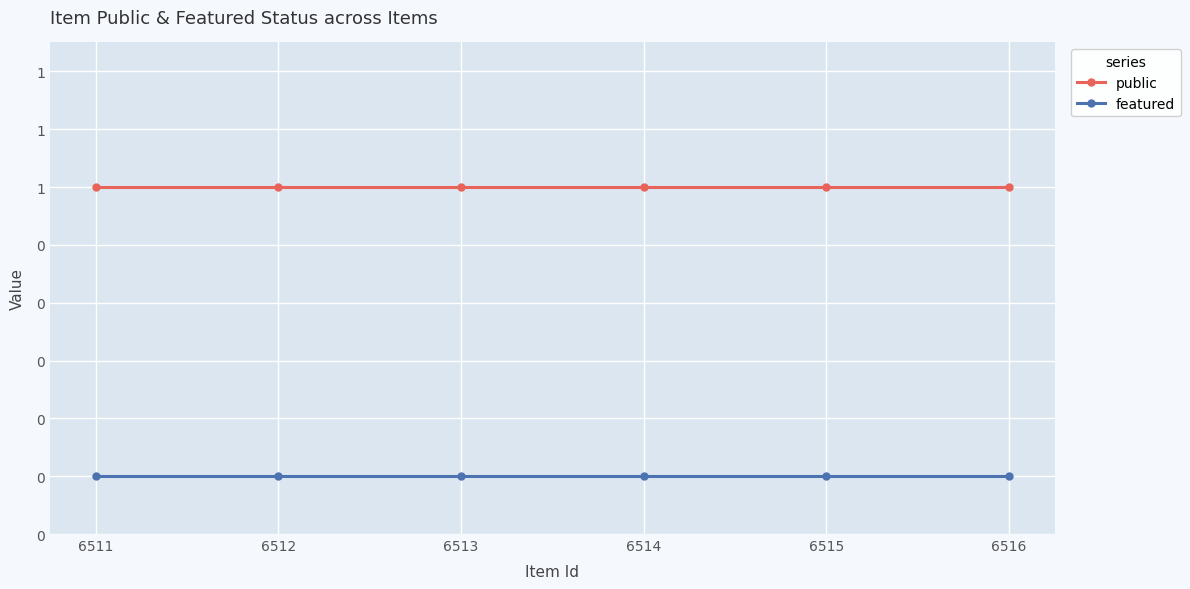

Is the value of public at 6515 greater than the value of featured at 6511?

Yes